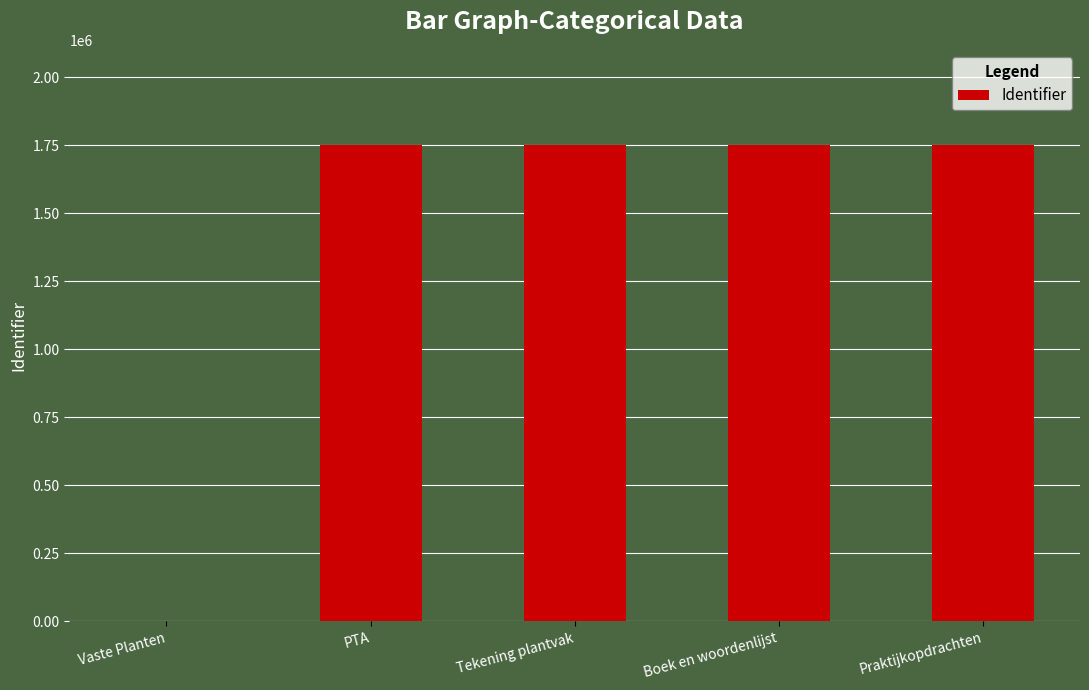

What is the sum of the values at Tekening plantvak and PTA?

3499804